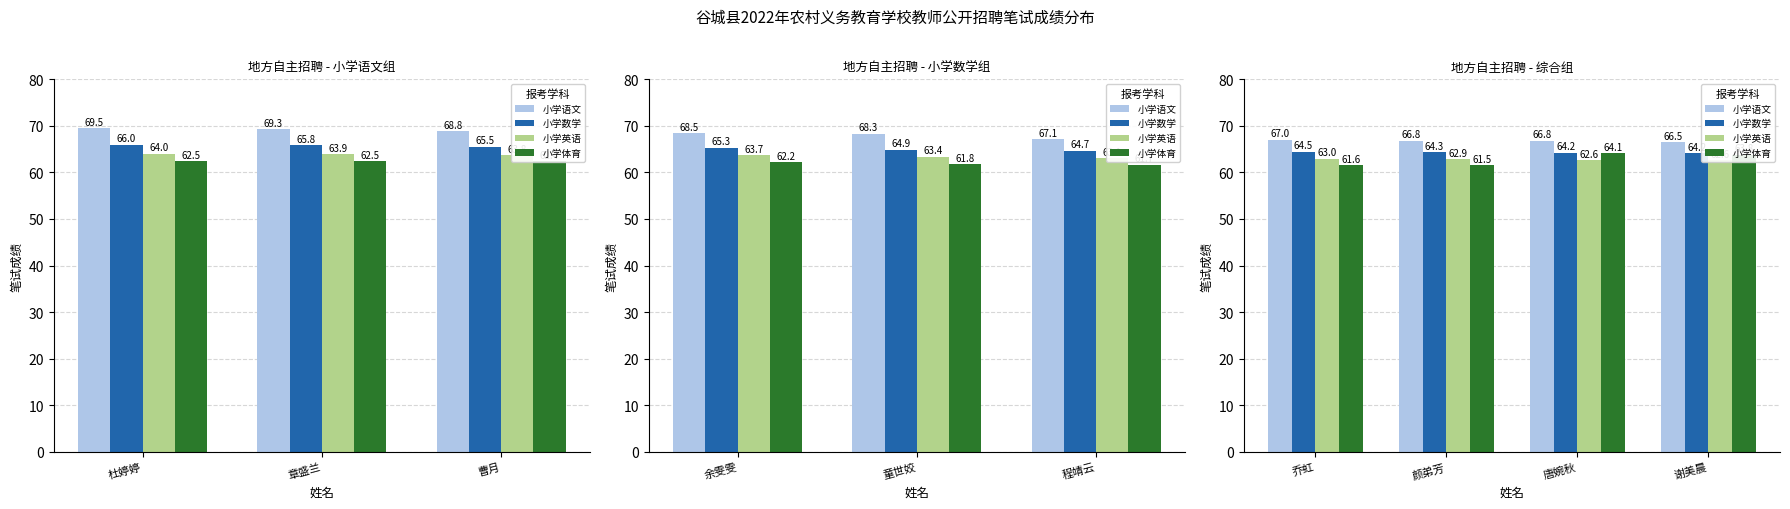

How many distinct data groups are displayed?

4